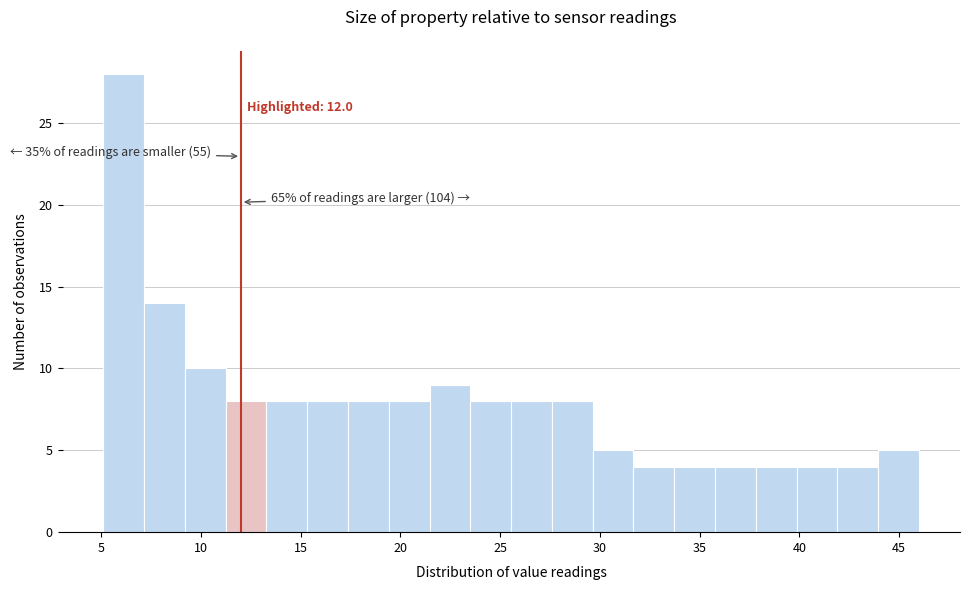

Which range on the x-axis has the tallest bar?

5.0 to 7.0